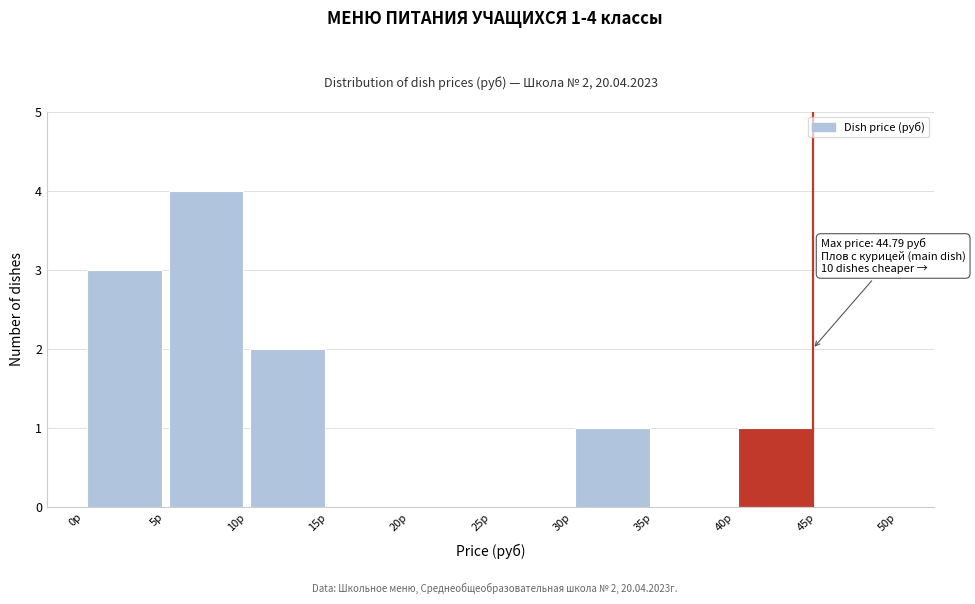

Over which range of the x-axis is the bar tallest?

5 to 10